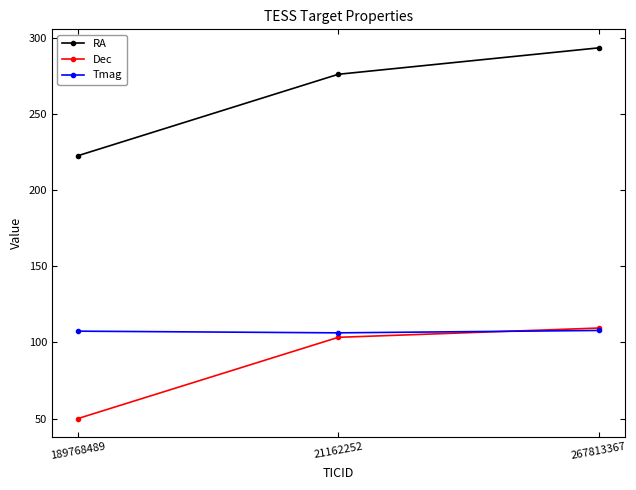

What is the total value across all series at 267813367?

510.5